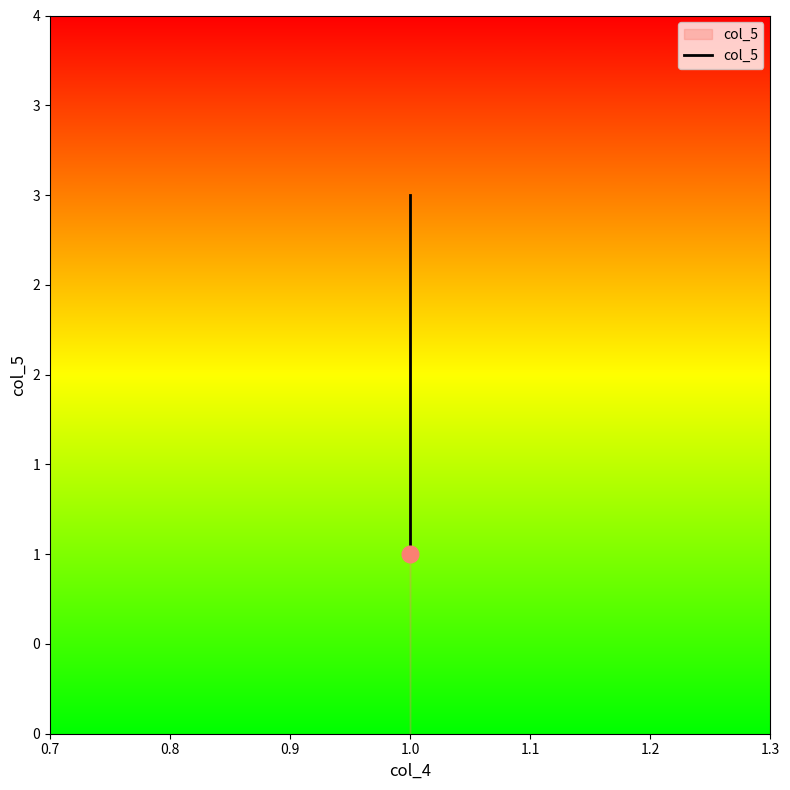

The value at 0.8 is 3. True or false?

False